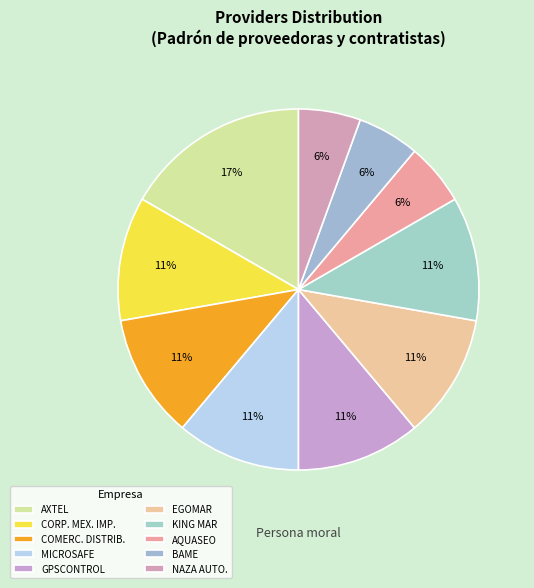

Count the number of slices in the pie.

10